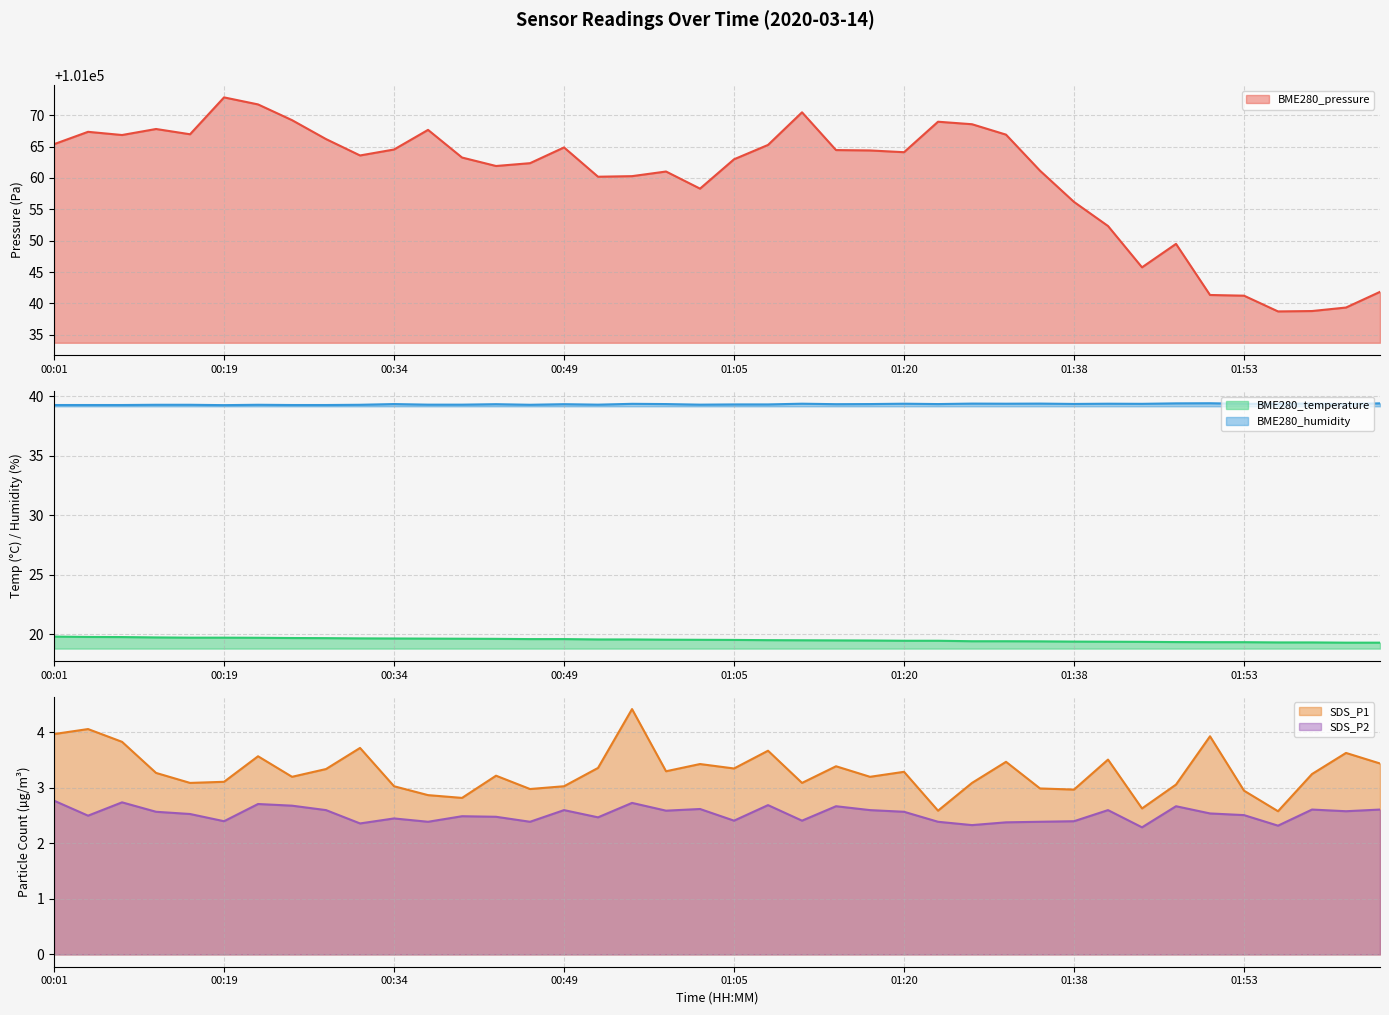

How many lines are shown in the chart?

5